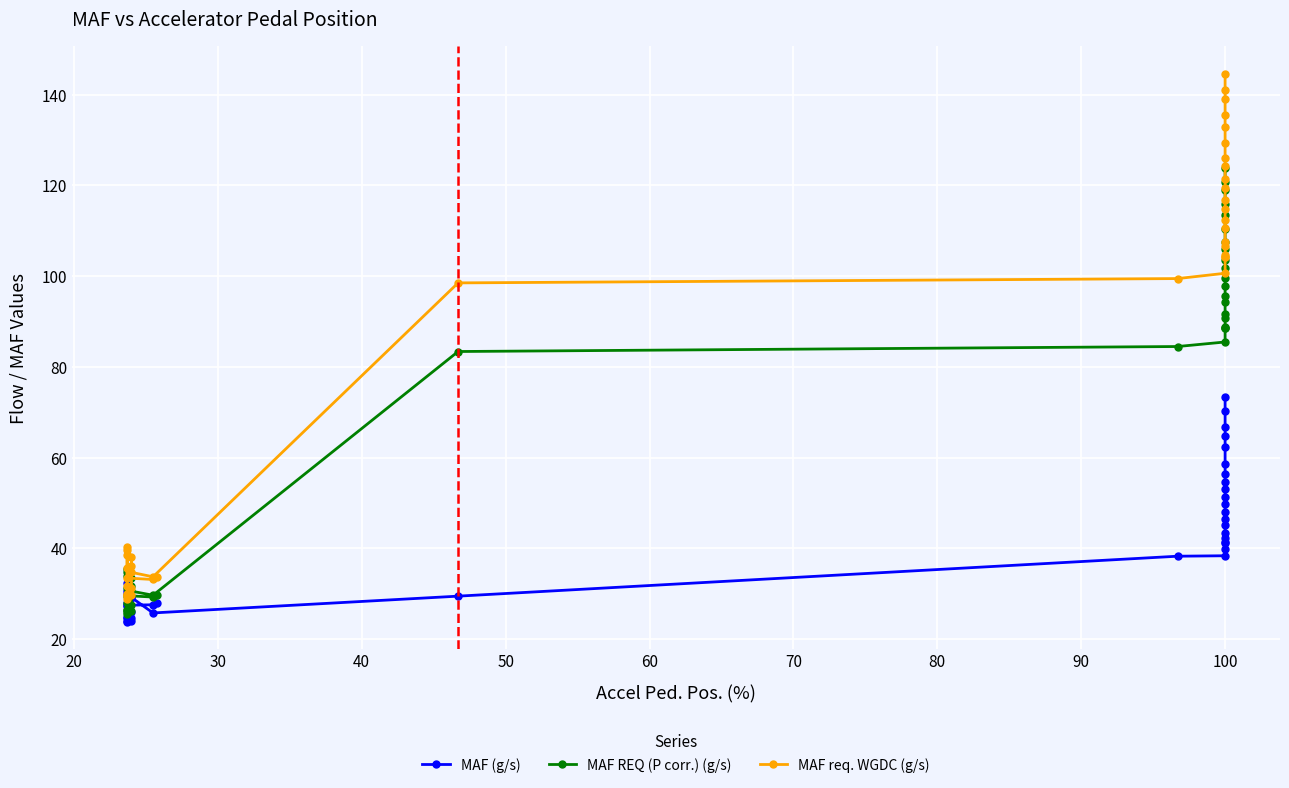

True or false: MAF REQ (P corr.) (g/s) and MAF req. WGDC (g/s) intersect in this chart.

False